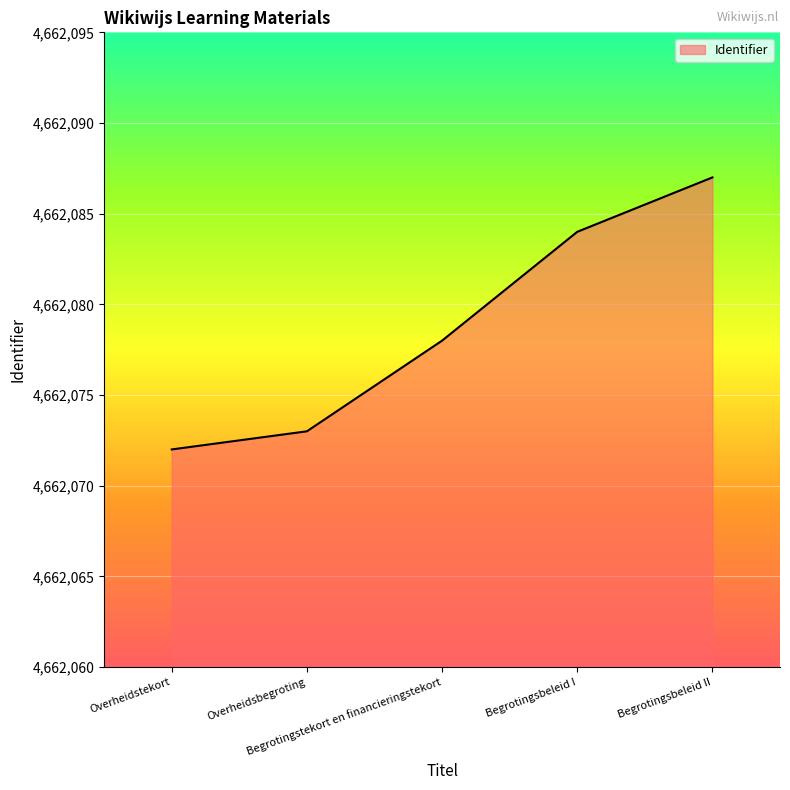

What is the difference between the second highest and minimum values?

12